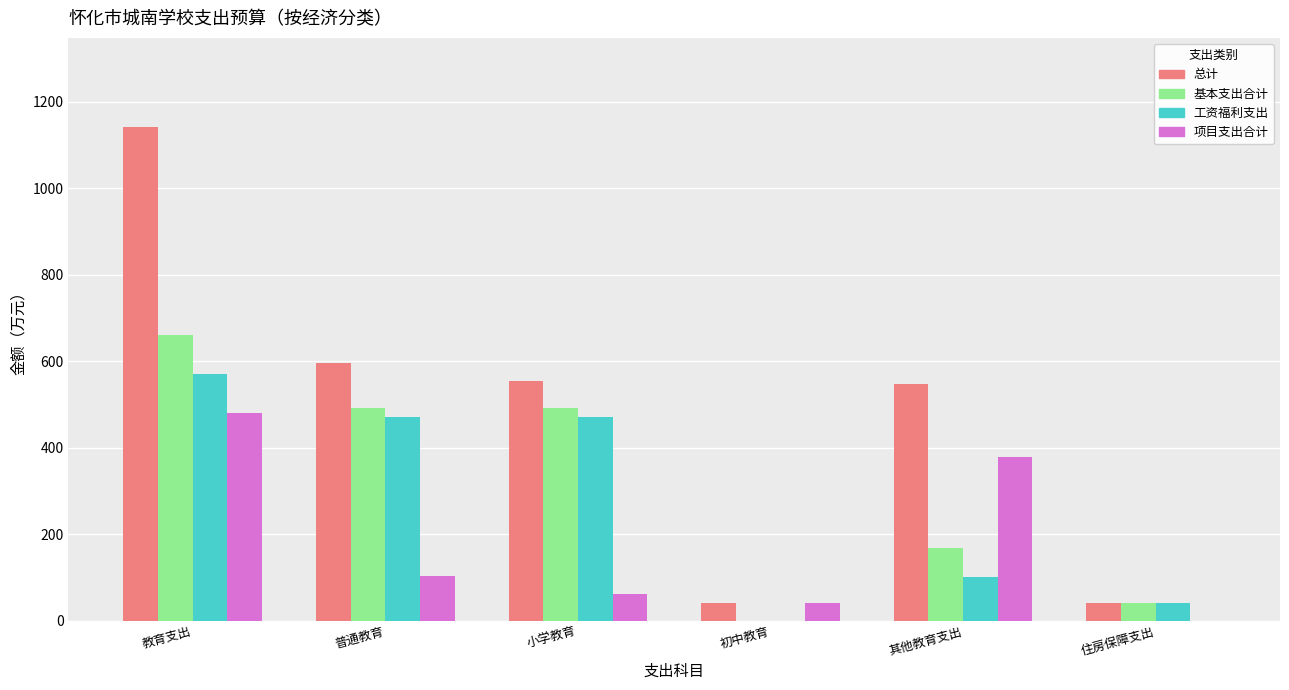

What is the difference between the 基本支出合计 values at 其他教育支出 and 教育支出?

493.0